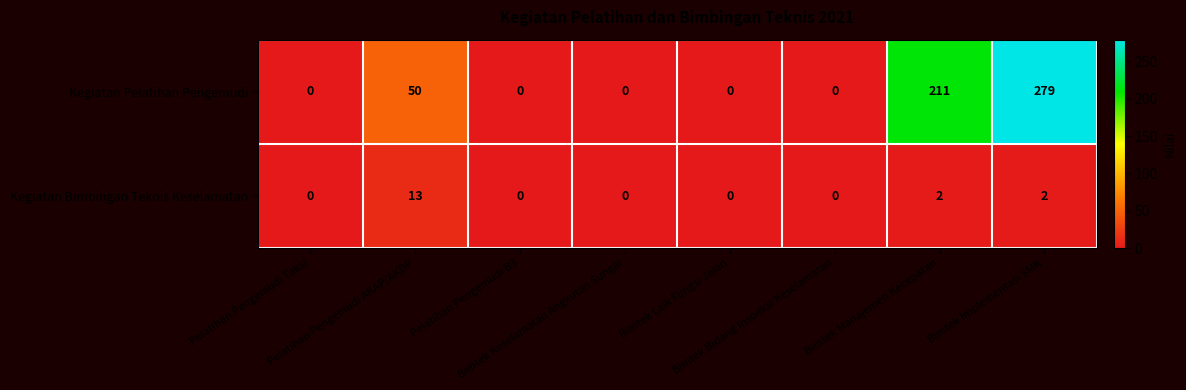

Count the Kegiatan Pelatihan Pengemudi values in the range 0 to 211.

7